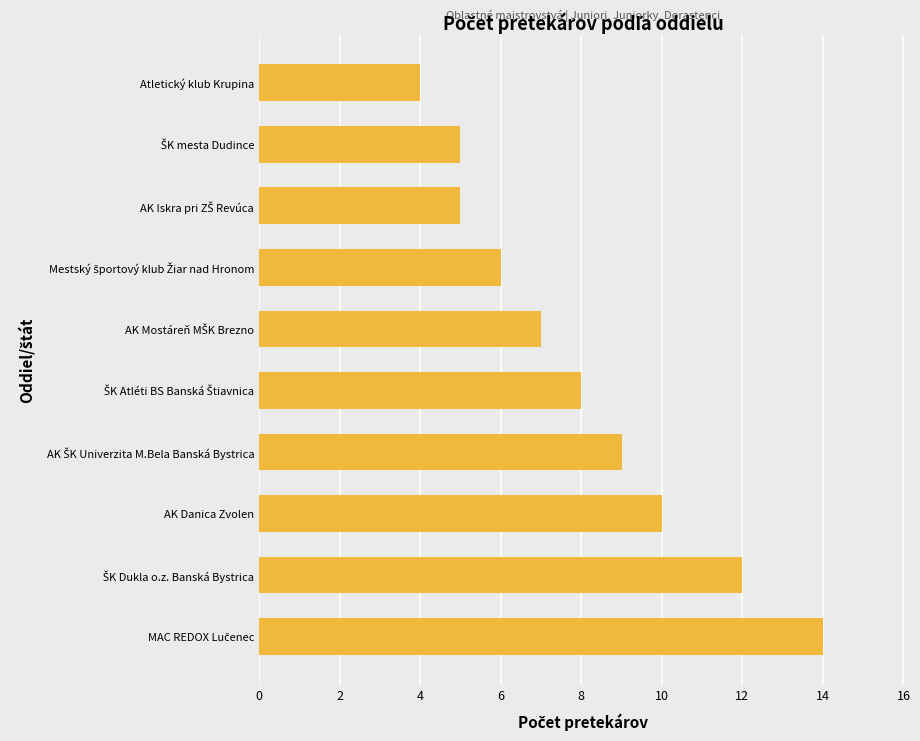

Which label corresponds to the smallest value in the chart?

Atletický klub Krupina